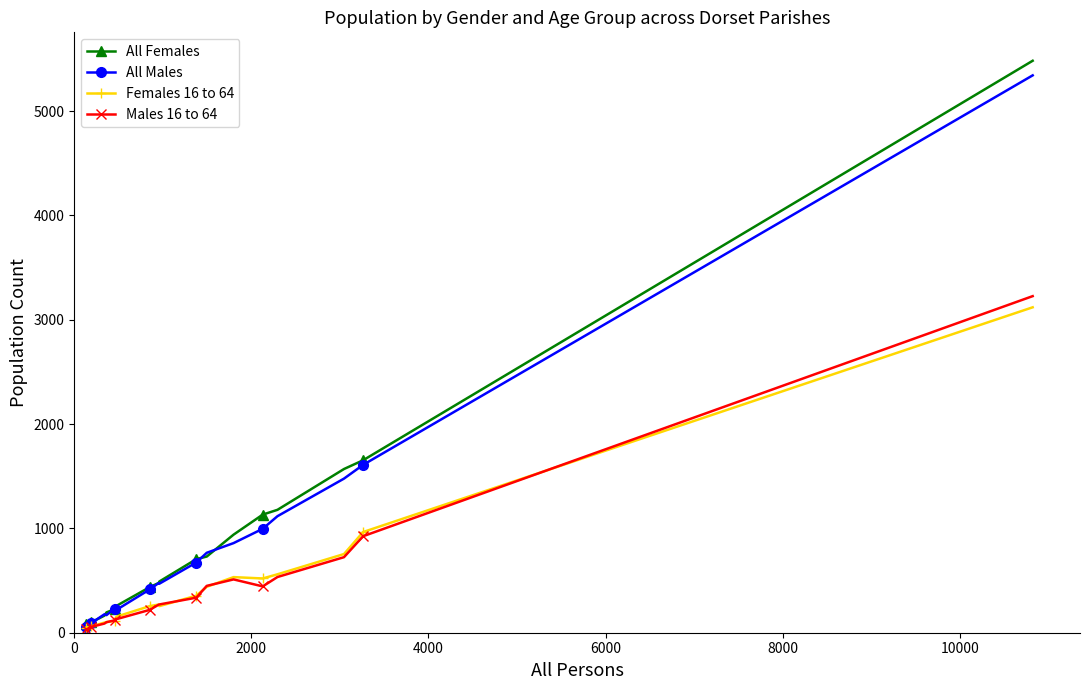

Which series has the largest range (max minus min)?

All Females